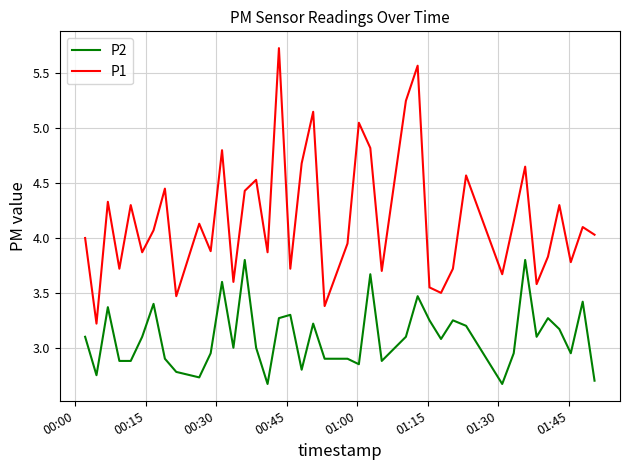

What is the maximum value for P1?

5.7